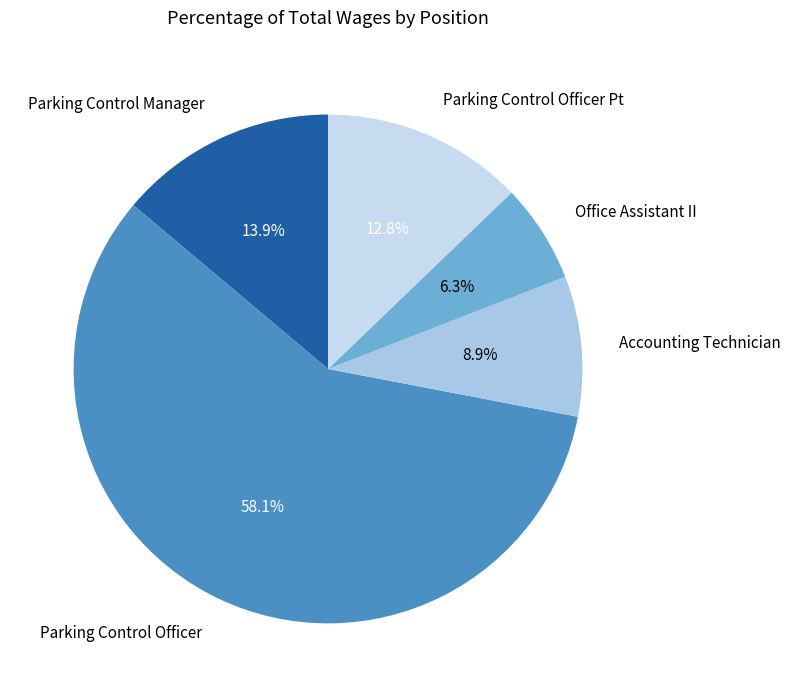

Which slice is the smallest?

Office Assistant II